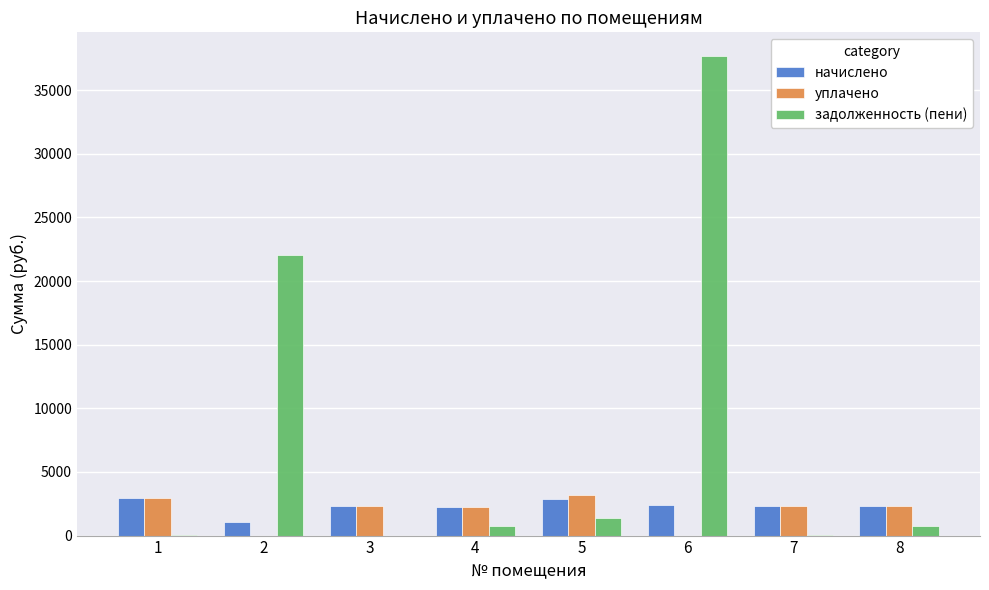

What is the sum of all начислено values?

18534.9